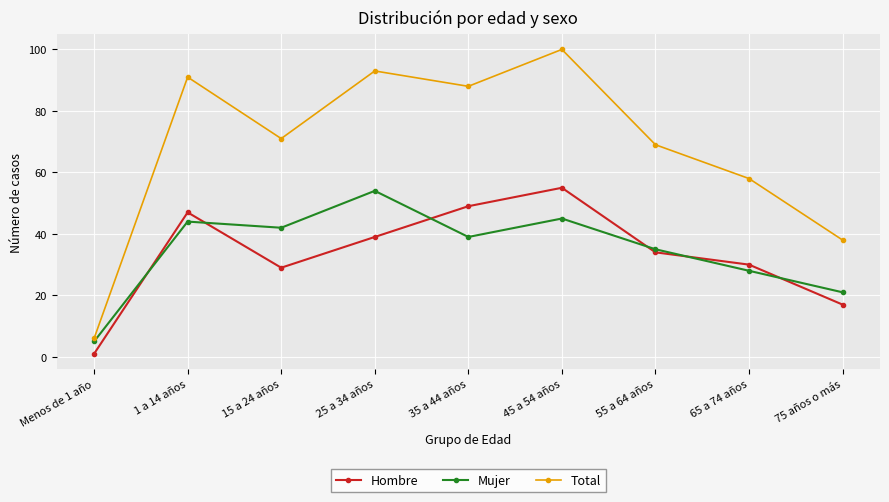

What is the difference between the Total values at 25 a 34 años and 55 a 64 años?

24